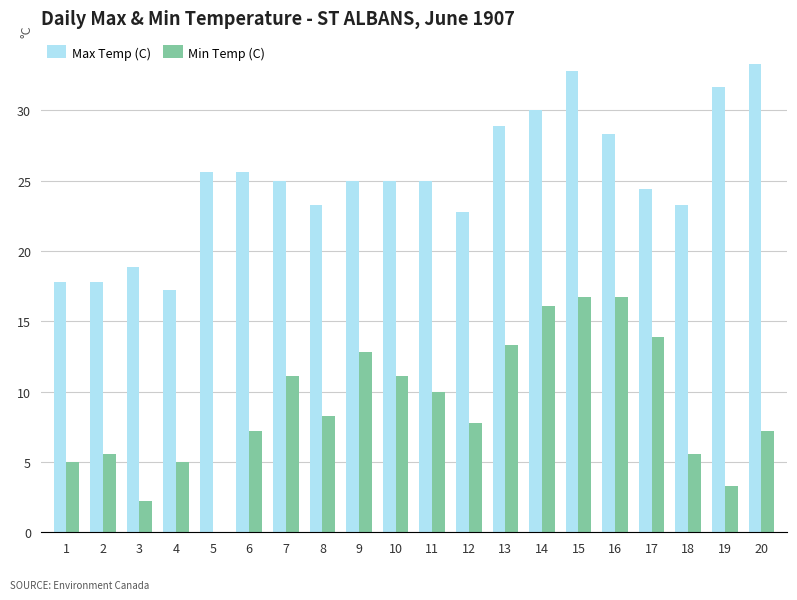

Does the chart contain stacked bars?

No